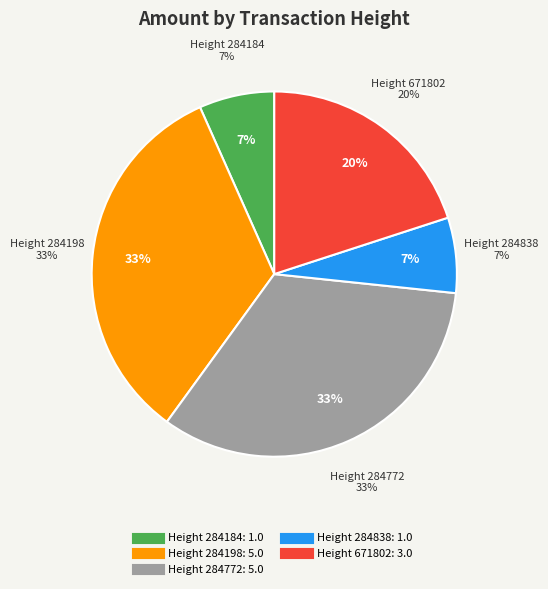

Is Height 284772 the majority of the pie?

No